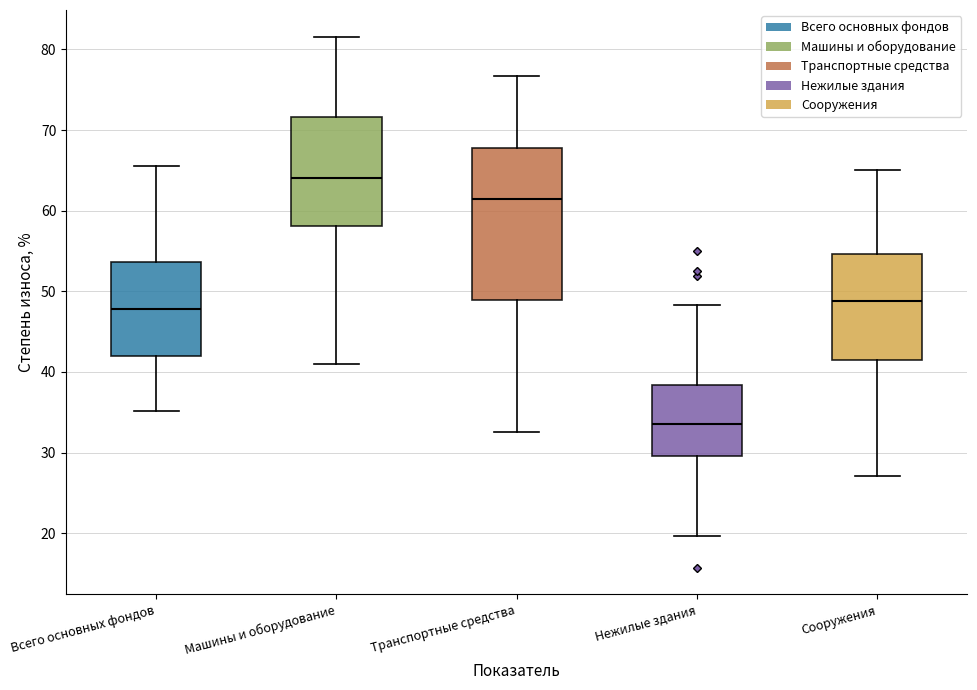

Reading left to right, transcribe this box plot: for each box, give where its median line is, the range the box spans, and where its two whiskers end, as read against the y-axis. The values are not printed on the chart, so give them approximately, as read against the axis.

Всего основных фондов: median 48, box 42 to 54, whiskers 35 to 66
Машины и оборудование: median 64, box 58 to 72, whiskers 41 to 82
Транспортные средства: median 61, box 49 to 68, whiskers 33 to 77
Нежилые здания: median 34, box 30 to 38, whiskers 20 to 48
Сооружения: median 49, box 41 to 55, whiskers 27 to 65